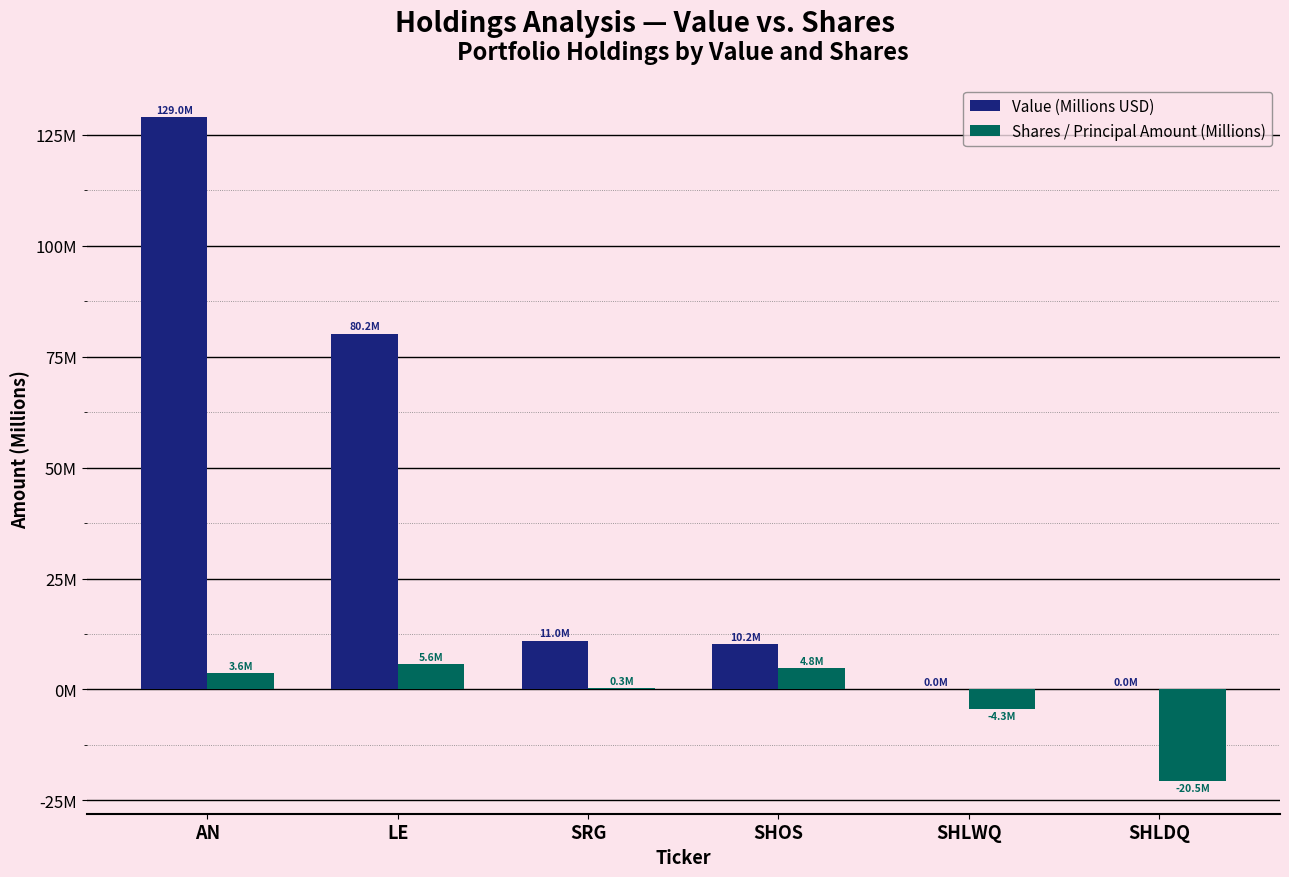

Which series changed the most between LE and SHOS?

Value (Millions USD)